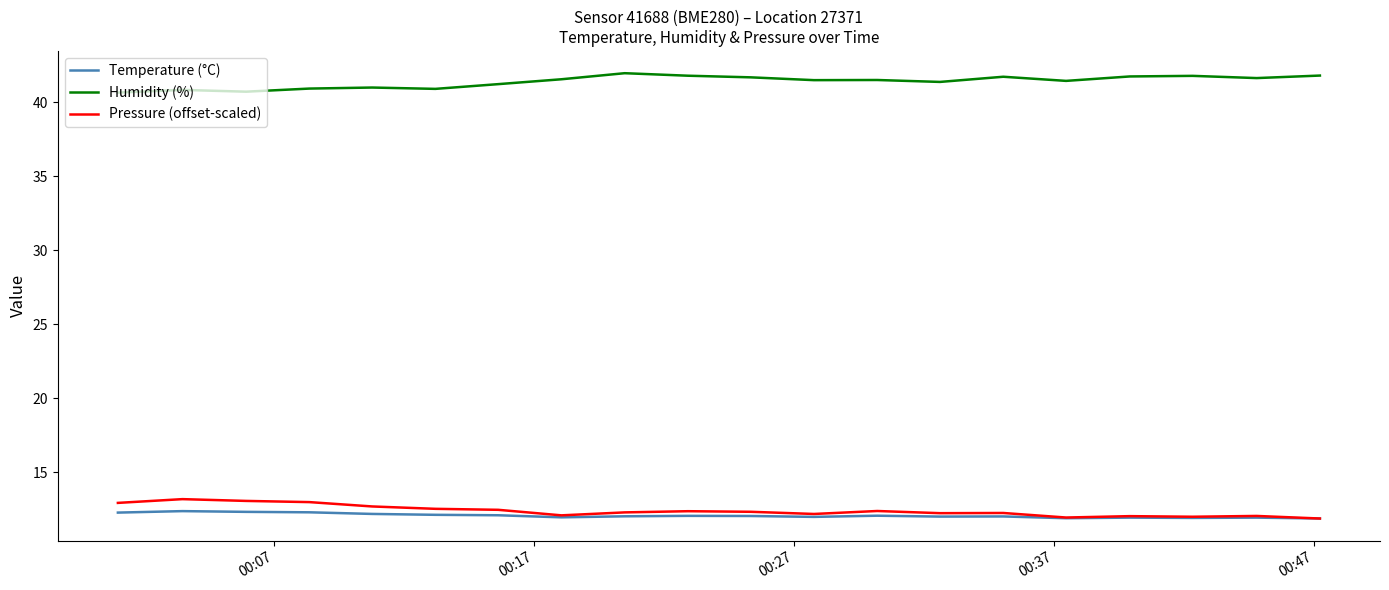

What is the difference between the maximum and minimum values in the Temperature (°C) series?

0.5